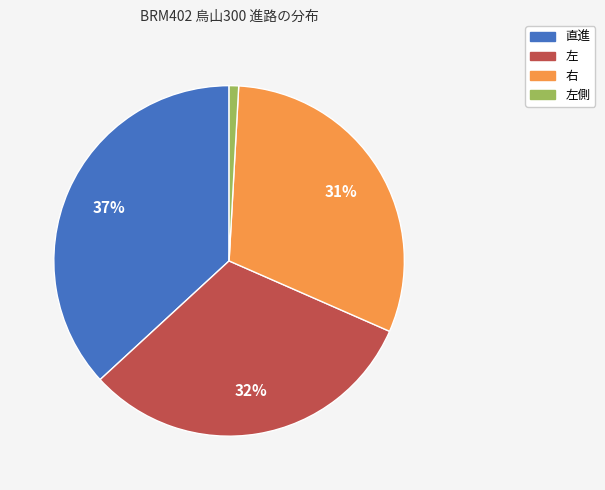

Does any single category account for the majority?

No